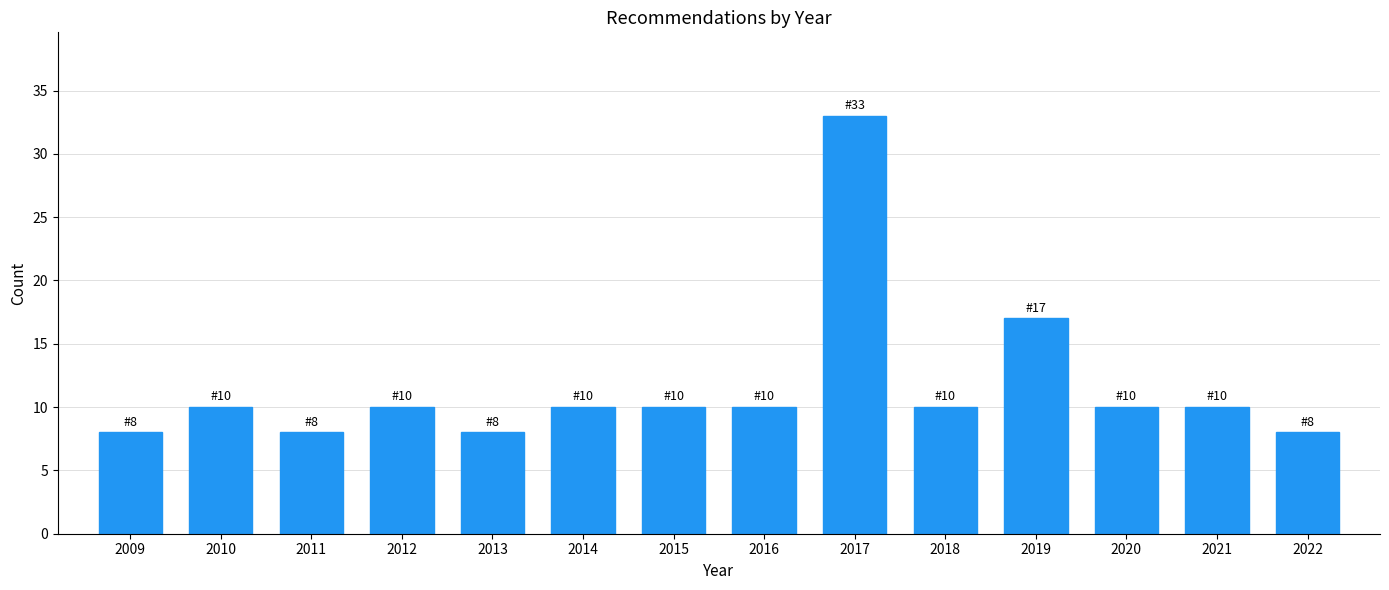

Reading right to left, transcribe all the data shown in this chart.

2022=8	2021=10	2020=10	2019=17	2018=10	2017=33	2016=10	2015=10	2014=10	2013=8	2012=10	2011=8	2010=10	2009=8